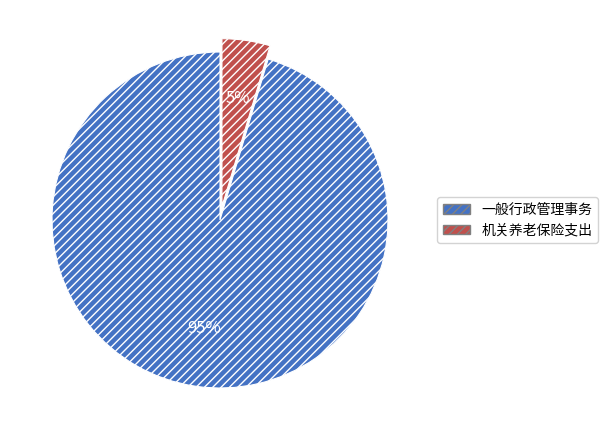

Count the number of slices in the pie.

2